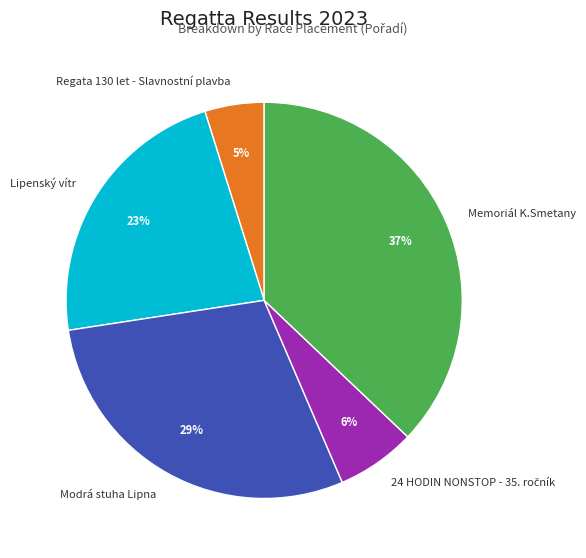

Is it true that Modrá stuha Lipna is 29% of the pie?

True